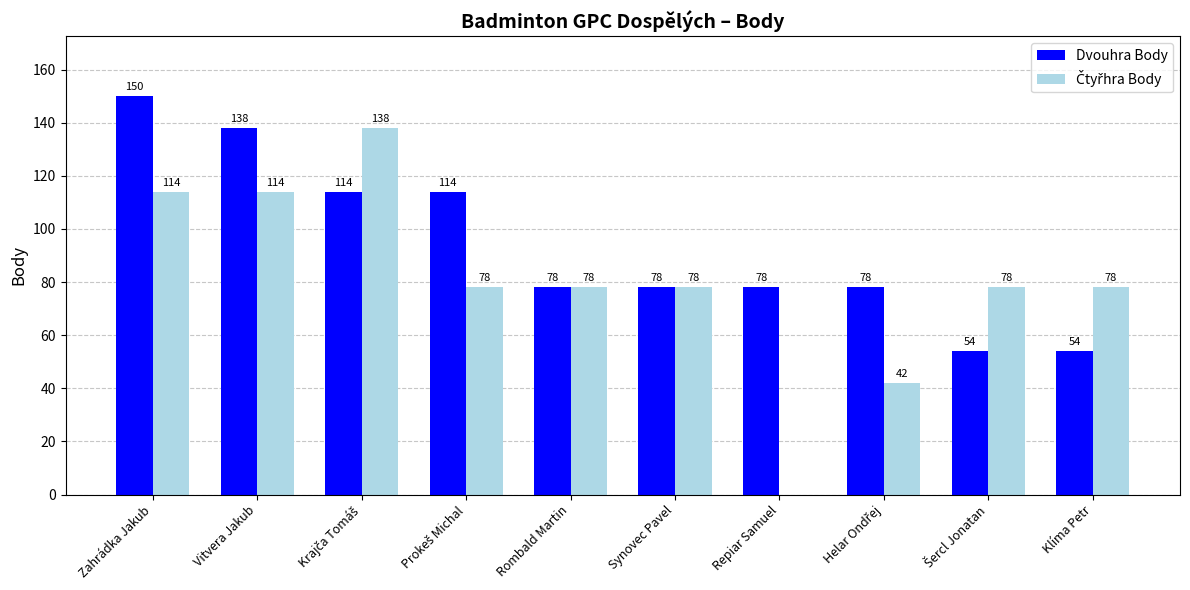

Where does the Dvouhra Body series first go above 78?

Zahrádka Jakub